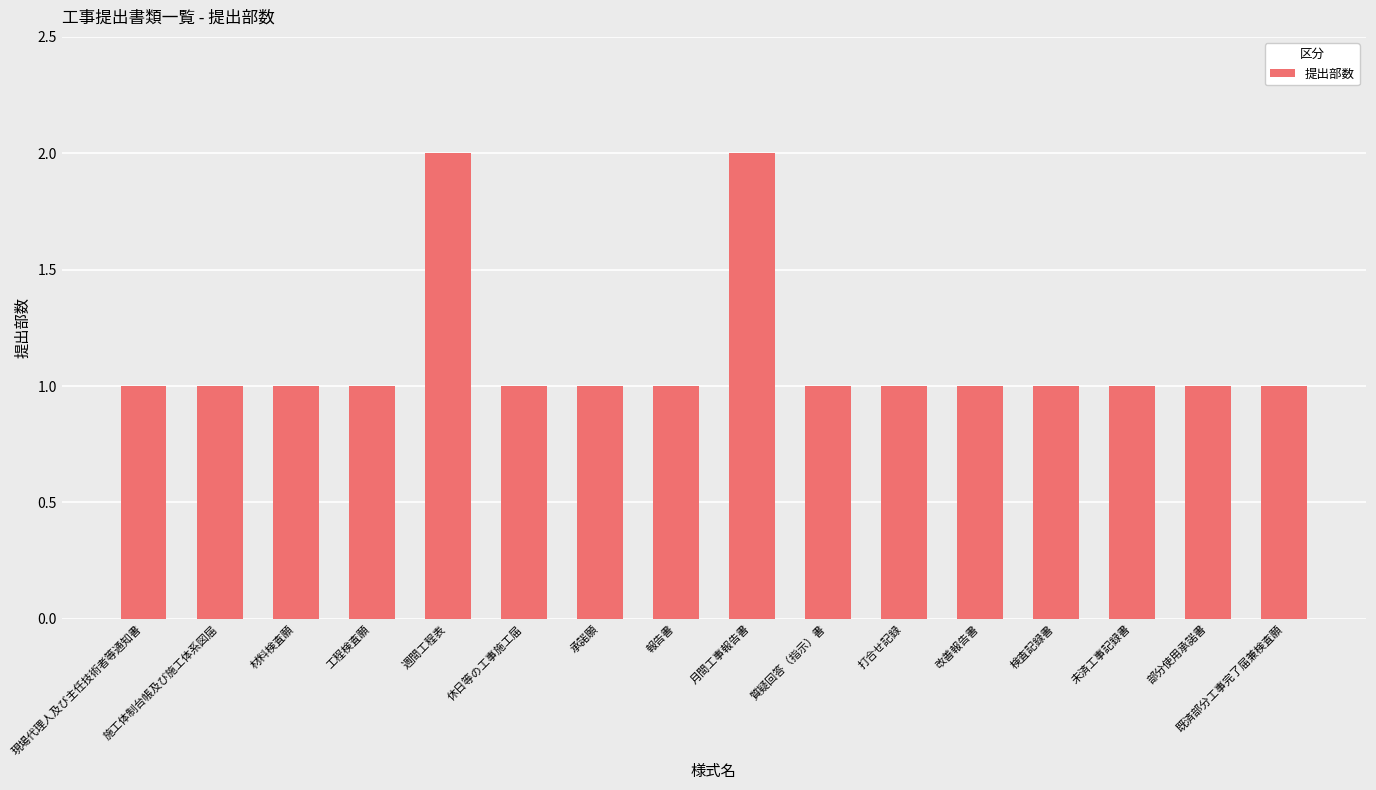

Which has a higher value, 週間工程表 or 既済部分工事完了届兼検査願?

週間工程表